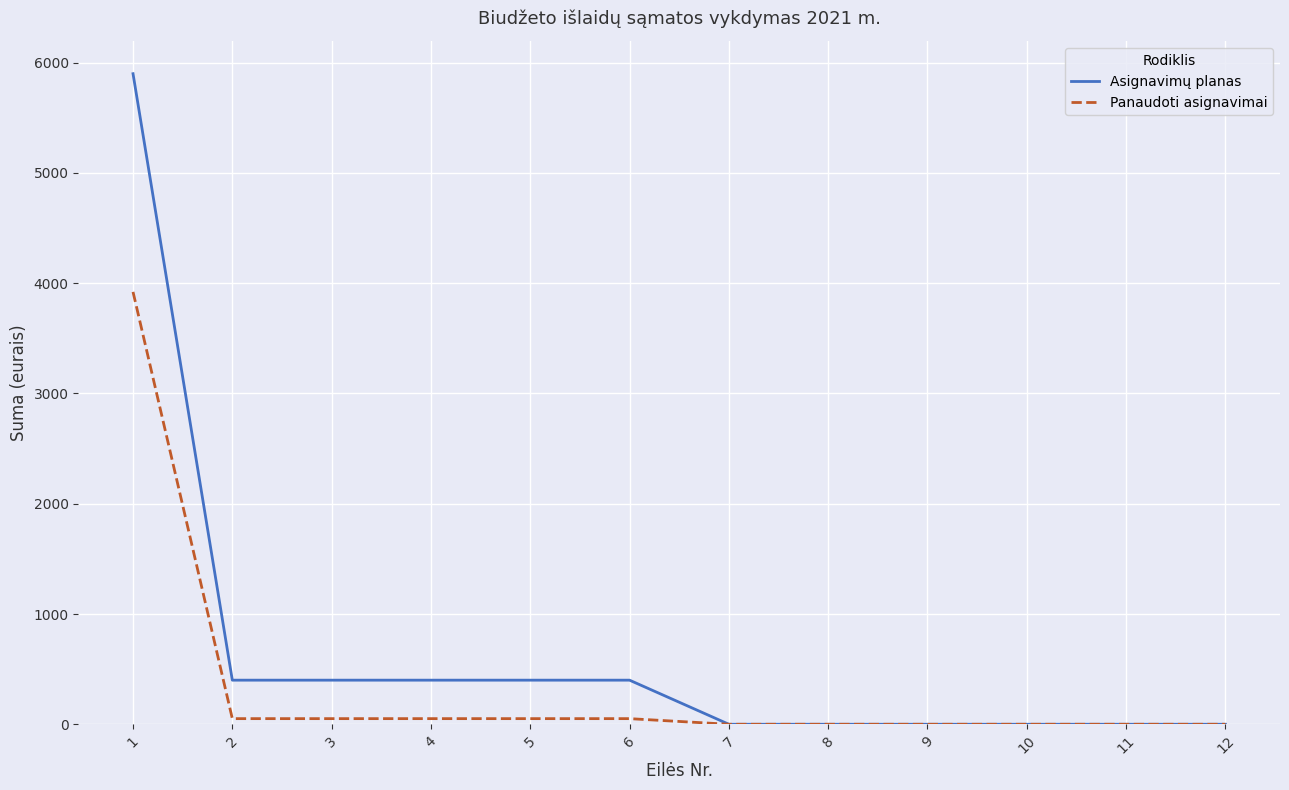

What is the difference between the maximum and minimum values in the Asignavimų planas series?

5900.0